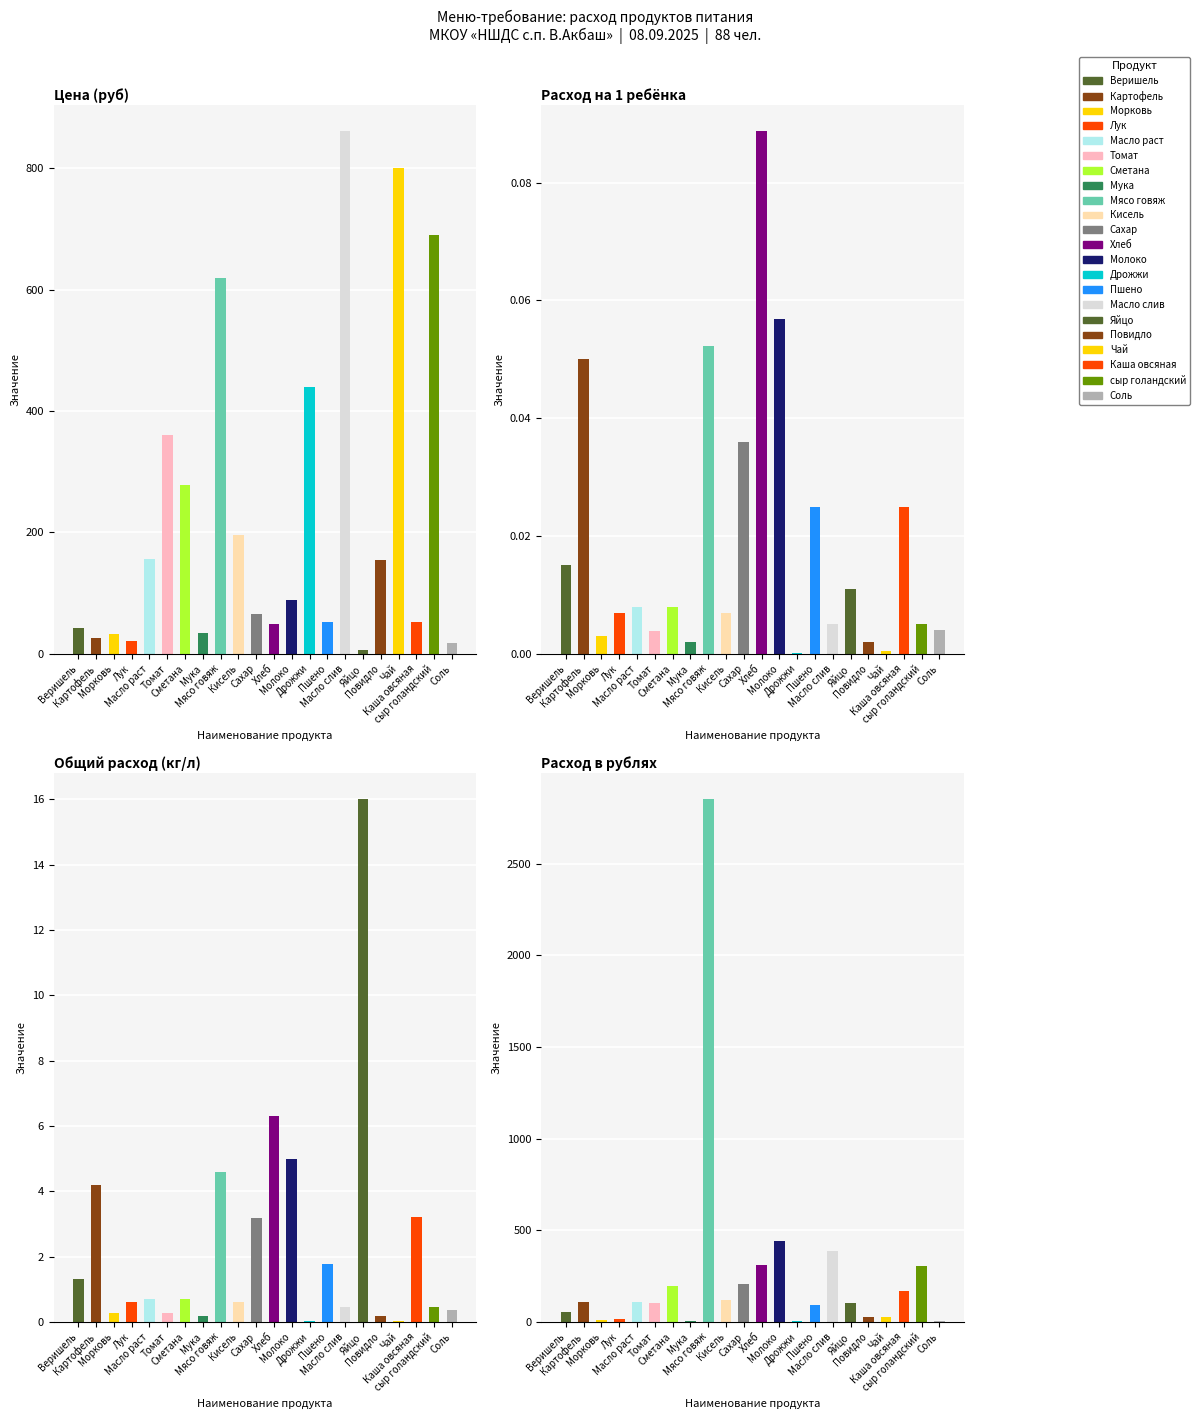

Reading left to right, extract all data points from this chart.

Цена (руб): Веришель=42.0	Картофель=26.0	Морковь=32.0	Лук=21.0	Масло раст=156.0	Томат=360.0	Сметана=278.0	Мука=34.0	Мясо говяж=620.0	Кисель=195.0	Сахар=66.0	Хлеб=49.0	Молоко=88.0	Дрожжи=440.0	Пшено=53.0	Масло слив=861.0	Яйцо=6.5	Повидло=155.0	Чай=800.0	Каша овсяная=52.0	сыр голандский=690.0	Соль=18.0
Расход на 1 ребёнка: Веришель=0.0	Картофель=0.1	Морковь=0.0	Лук=0.0	Масло раст=0.0	Томат=0.0	Сметана=0.0	Мука=0.0	Мясо говяж=0.1	Кисель=0.0	Сахар=0.0	Хлеб=0.1	Молоко=0.1	Дрожжи=0.0	Пшено=0.0	Масло слив=0.0	Яйцо=0.0	Повидло=0.0	Чай=0.0	Каша овсяная=0.0	сыр голандский=0.0	Соль=0.0
Общий расход (кг/л): Веришель=1.3	Картофель=4.2	Морковь=0.3	Лук=0.6	Масло раст=0.7	Томат=0.3	Сметана=0.7	Мука=0.2	Мясо говяж=4.6	Кисель=0.6	Сахар=3.2	Хлеб=6.3	Молоко=5.0	Дрожжи=0.0	Пшено=1.8	Масло слив=0.5	Яйцо=16.0	Повидло=0.2	Чай=0.0	Каша овсяная=3.2	сыр голандский=0.4	Соль=0.3
Расход в рублях: Веришель=55.4	Картофель=109.2	Морковь=8.3	Лук=13.0	Масло раст=109.2	Томат=100.8	Сметана=194.6	Мука=6.1	Мясо говяж=2852.0	Кисель=117.0	Сахар=209.2	Хлеб=308.7	Молоко=440.0	Дрожжи=6.2	Пшено=94.3	Масло слив=387.4	Яйцо=104.0	Повидло=27.9	Чай=28.0	Каша овсяная=167.4	сыр голандский=303.6	Соль=6.3